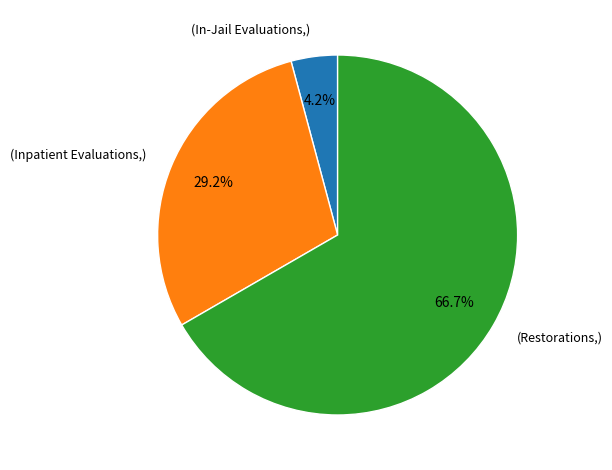

Does any single category account for the majority?

Yes